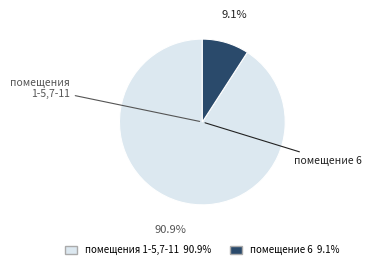

Does any single category account for the majority?

Yes